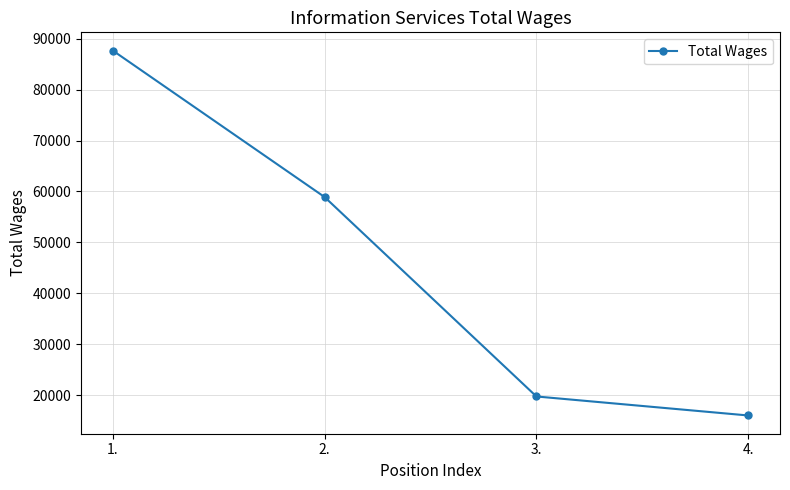

At which label is the value closest to 51852?

2.